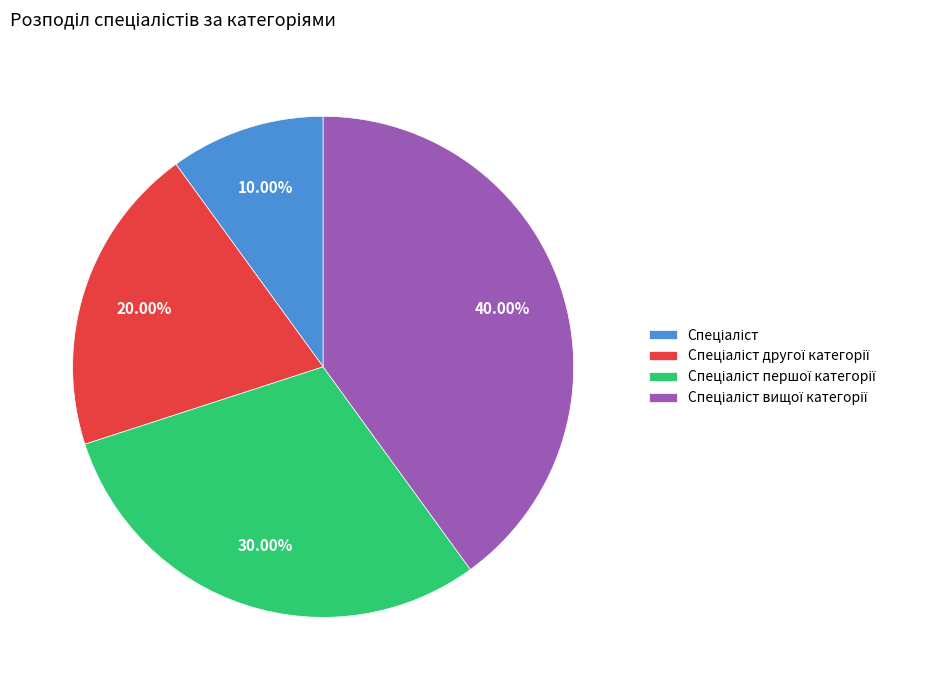

Is there a majority slice in this chart?

No